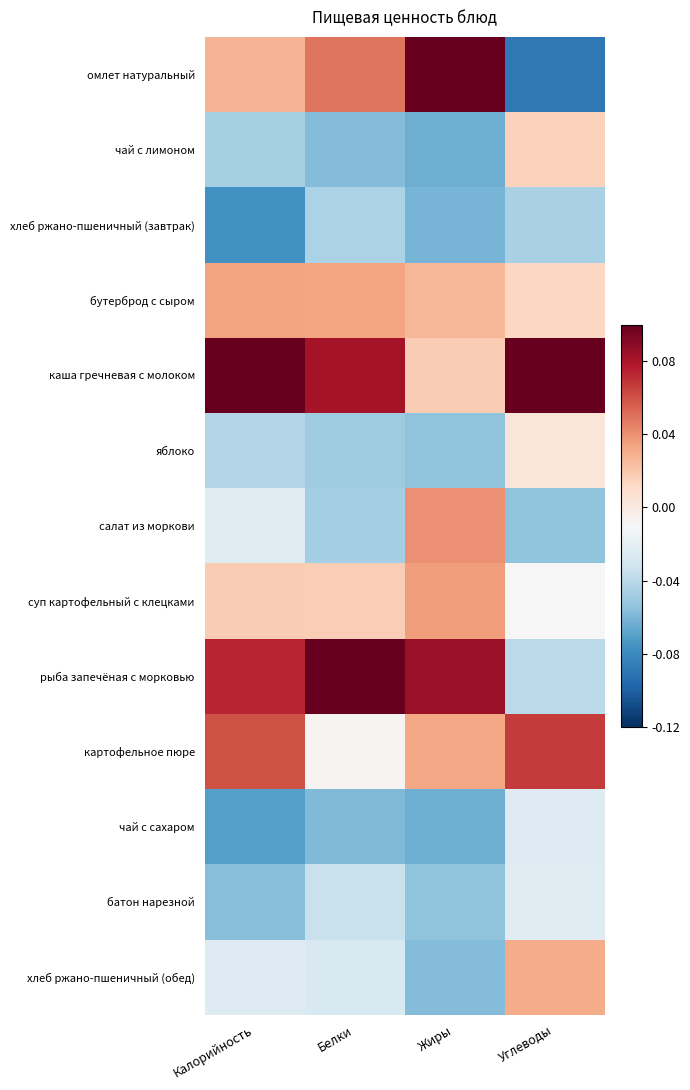

At how many categories does at least one series exceed 0?

4